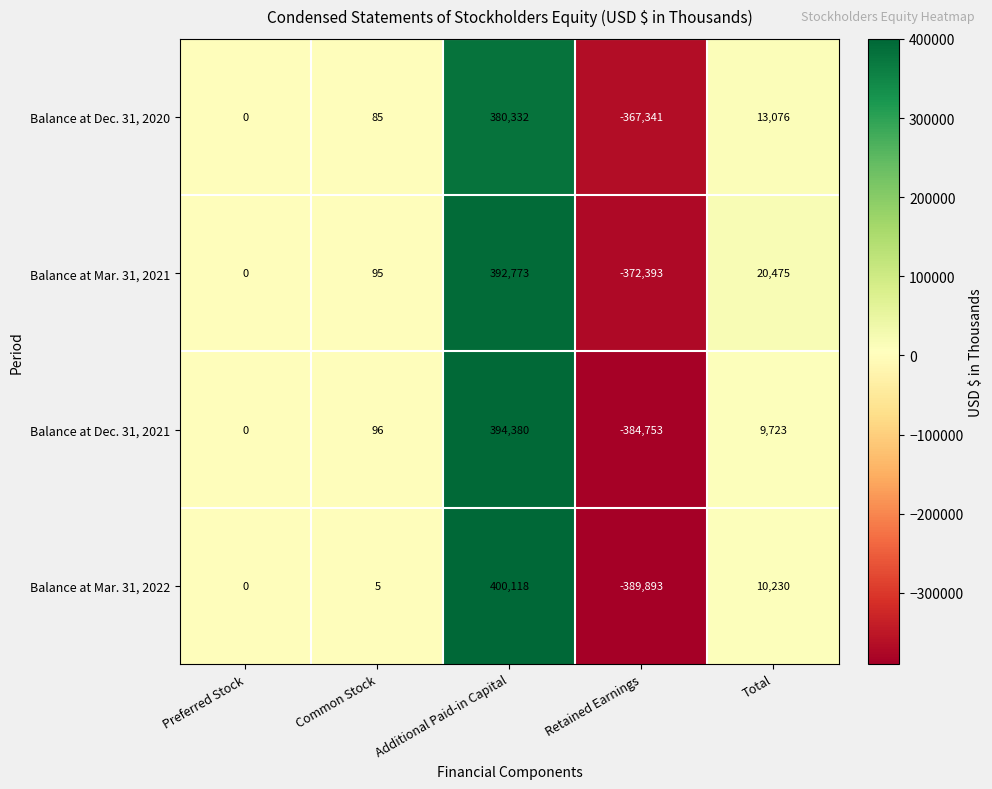

Which category has the highest value across all series?

Additional Paid-in Capital